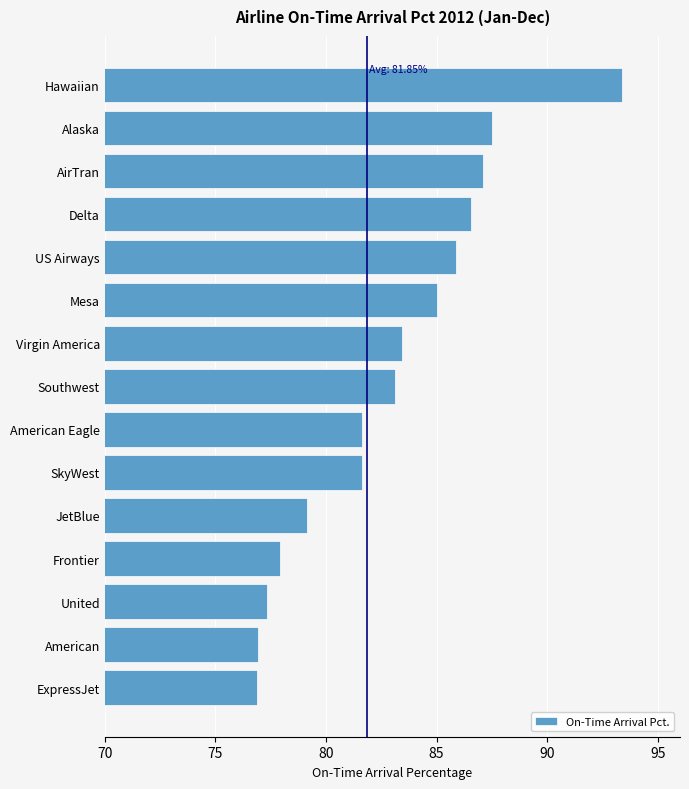

Count the number of data series in this chart.

1